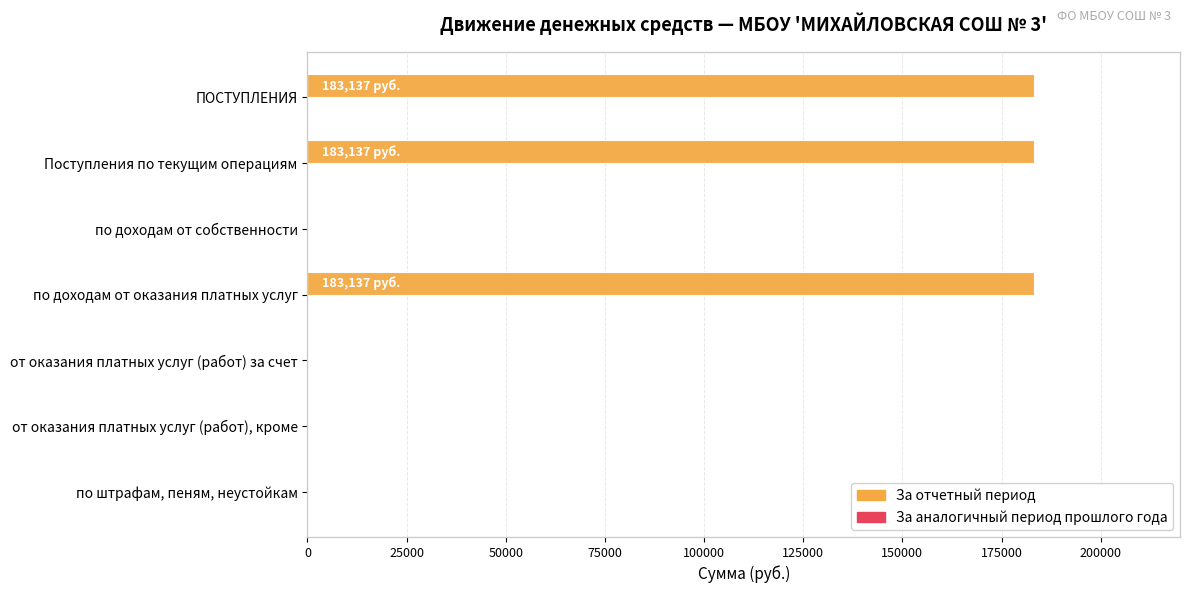

Reading top to bottom, extract all data points from this chart.

ПОСТУПЛЕНИЯ=183137	Поступления по текущим операциям=183137	по доходам от собственности=0	по доходам от оказания платных услуг=183137	от оказания платных услуг (работ) за счет=0	от оказания платных услуг (работ), кроме=0	по штрафам, пеням, неустойкам=0